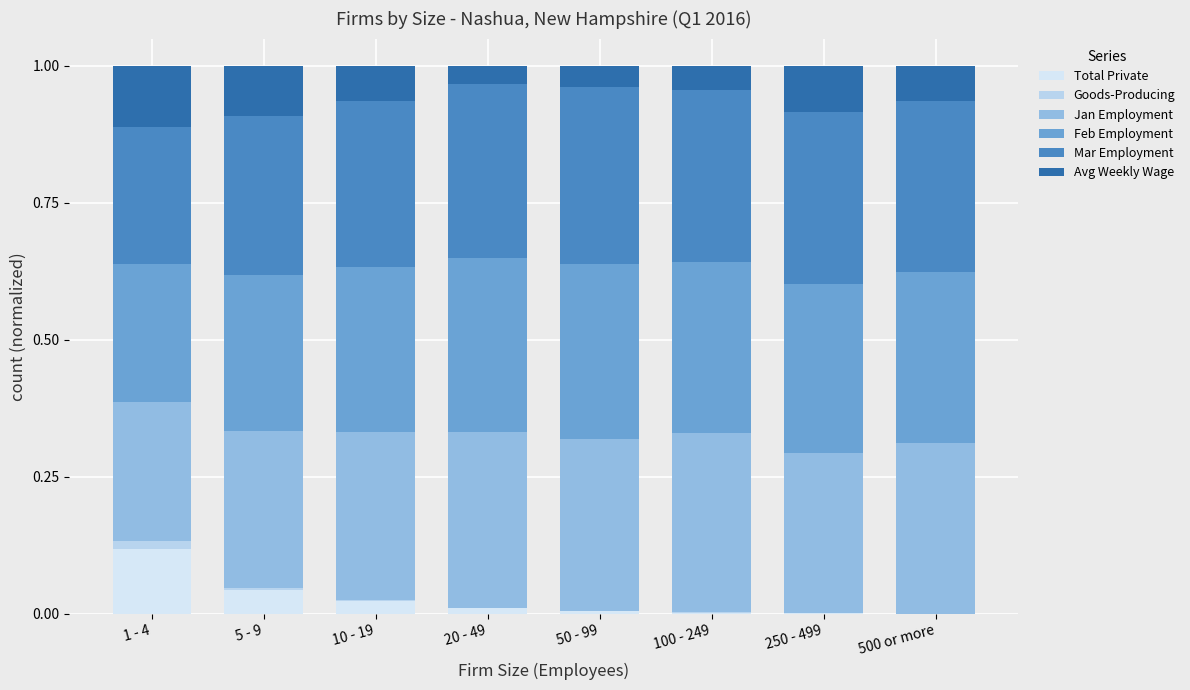

Which series changed the most between 1 - 4 and 20 - 49?

Total Private